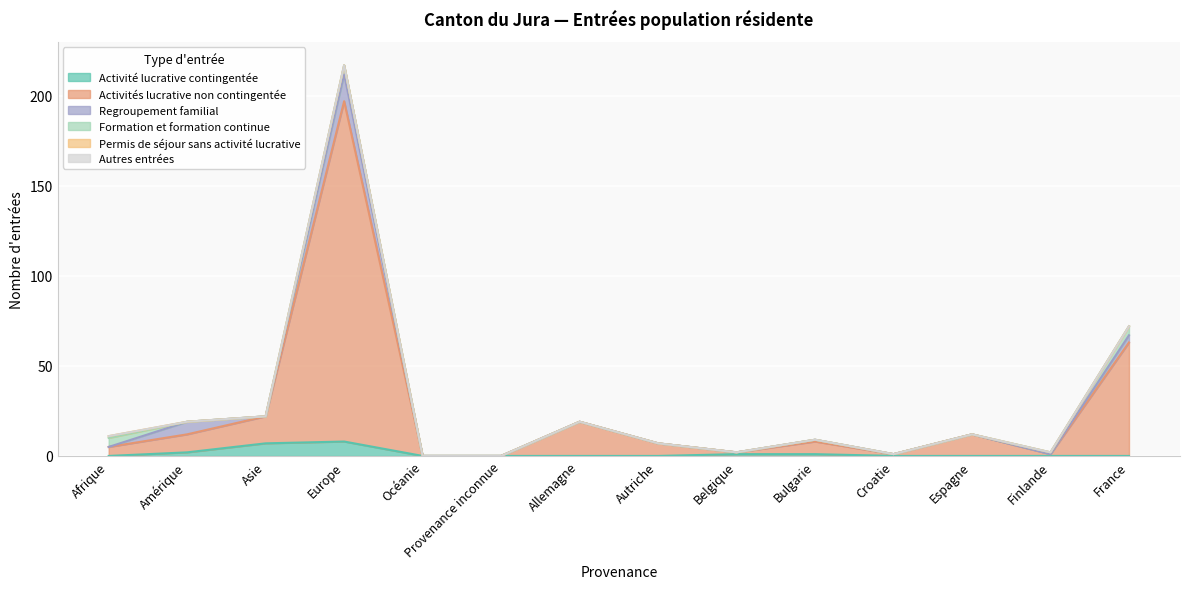

What is the value of the Regroupement familial point at the 14th from the left?

4